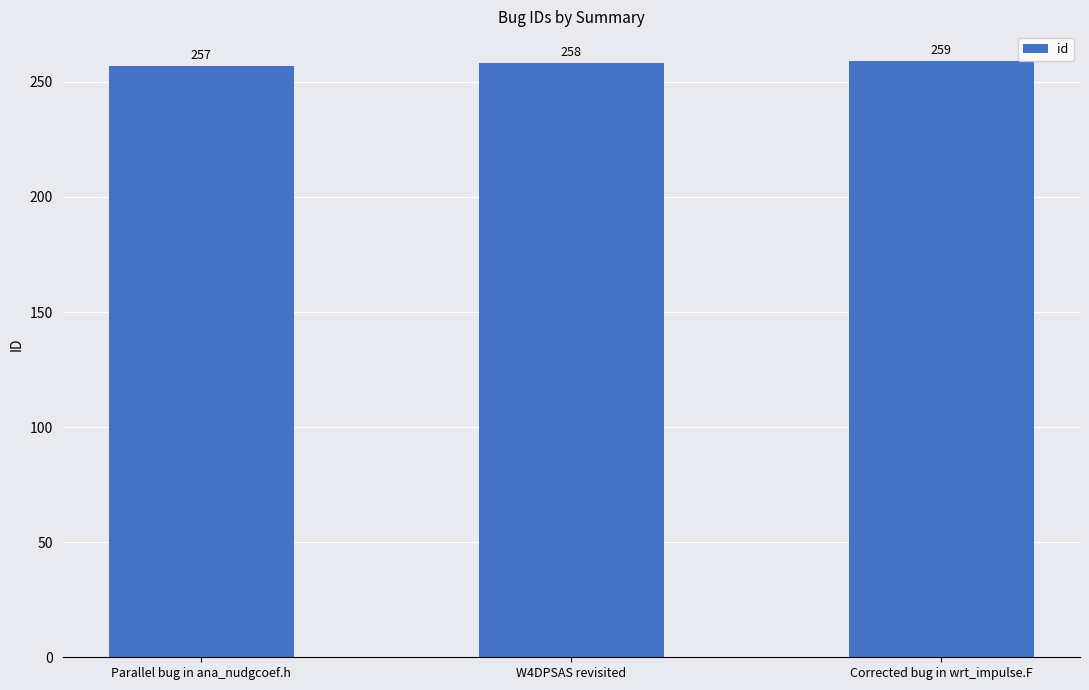

List the labels in order of value, smallest first.

Parallel bug in ana_nudgcoef.h, W4DPSAS revisited, Corrected bug in wrt_impulse.F